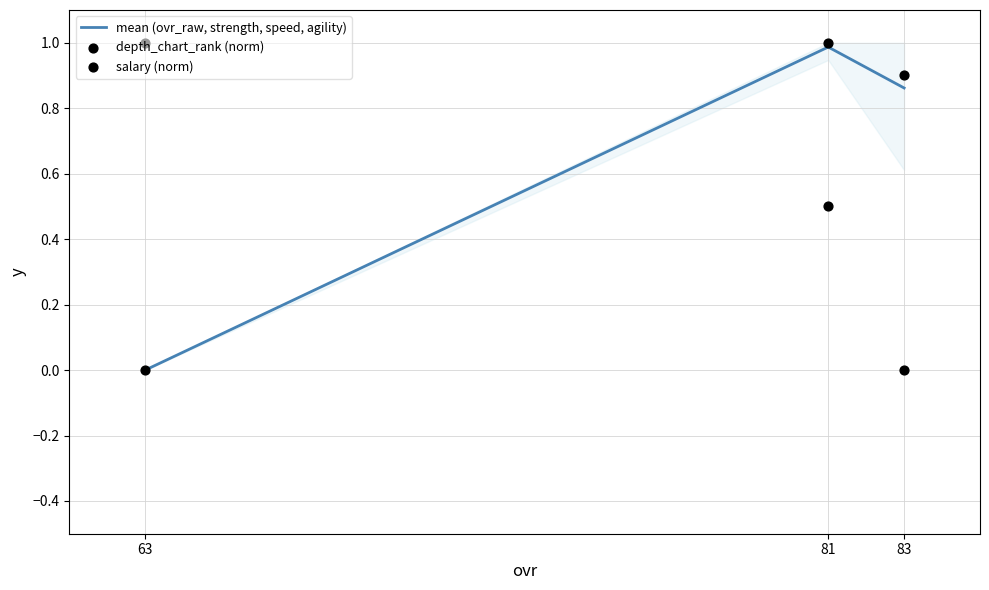

At how many categories does at least one series exceed 0?

3